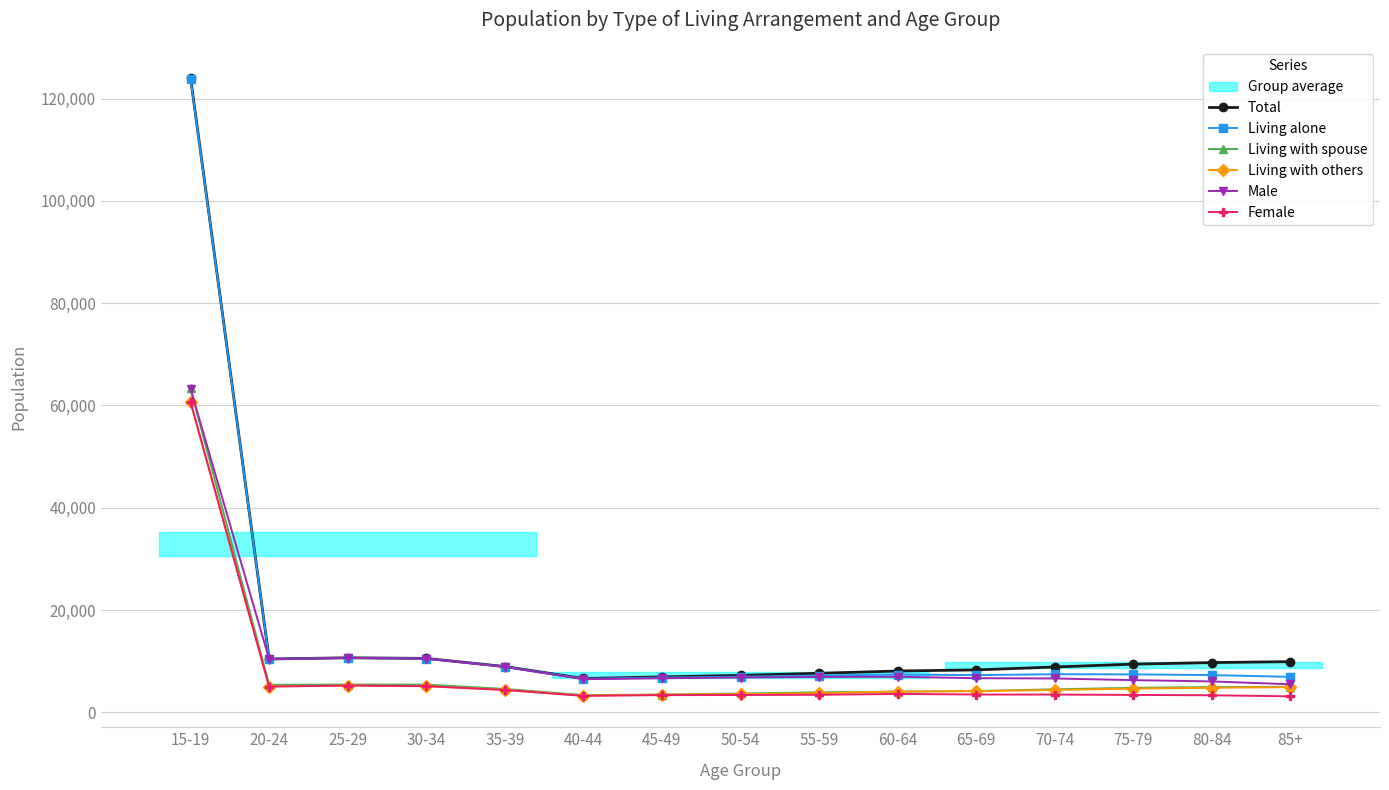

Reading left to right, what are all the values shown in this chart?

Total: 15-19=124061	20-24=10420	25-29=10652	30-34=10533	35-39=8945	40-44=6604	45-49=6915	50-54=7219	55-59=7626	60-64=8068	65-69=8282	70-74=8857	75-79=9409	80-84=9716	85+=9901
Living alone: 15-19=123870	20-24=10401	25-29=10640	30-34=10503	35-39=8916	40-44=6546	45-49=6780	50-54=6959	55-59=7175	60-64=7377	65-69=7264	70-74=7443	75-79=7410	80-84=7271	85+=6925
Living with spouse: 15-19=63335	20-24=5384	25-29=5418	30-34=5417	35-39=4565	40-44=3356	45-49=3466	50-54=3671	55-59=3905	60-64=4024	65-69=4149	70-74=4496	75-79=4781	80-84=4928	85+=4984
Living with others: 15-19=60726	20-24=5036	25-29=5234	30-34=5116	35-39=4380	40-44=3248	45-49=3449	50-54=3548	55-59=3721	60-64=4044	65-69=4133	70-74=4361	75-79=4628	80-84=4788	85+=4917
Male: 15-19=63228	20-24=10395	25-29=10629	30-34=10487	35-39=8880	40-44=6470	45-49=6649	50-54=6798	55-59=6905	60-64=6940	65-69=6664	70-74=6609	75-79=6284	80-84=6031	85+=5473
Female: 15-19=60642	20-24=5029	25-29=5229	30-34=5102	35-39=4365	40-44=3208	45-49=3354	50-54=3379	55-59=3422	60-64=3590	65-69=3472	70-74=3459	75-79=3392	80-84=3324	85+=3119